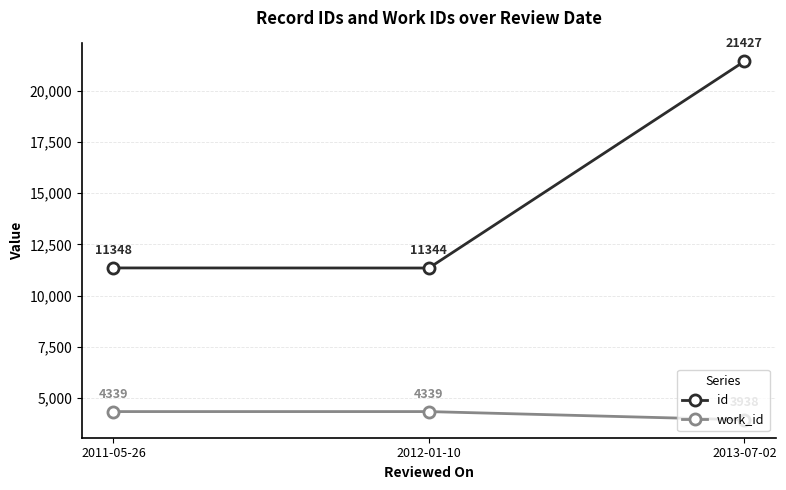

Between 2012-01-10 and 2013-07-02, which series saw the biggest shift?

id